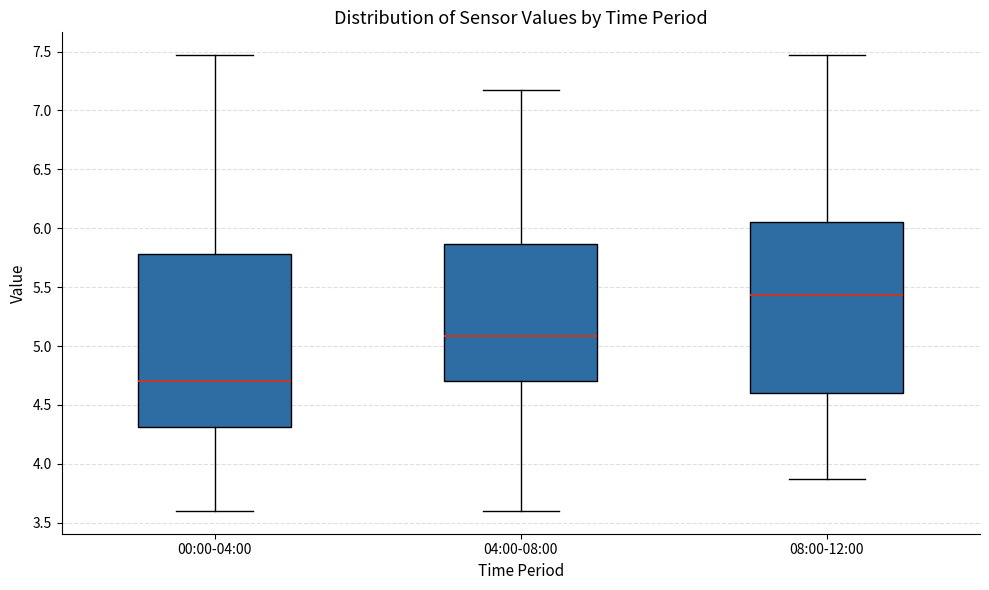

Reading left to right, read every box against the y-axis: the position of its median line, the range the box covers, and the ends of its whiskers. The values are not printed on the chart, so give them approximately, as read against the axis.

00:00-04:00: median 4.70, box 4.30 to 5.80, whiskers 3.60 to 7.45
04:00-08:00: median 5.10, box 4.70 to 5.85, whiskers 3.60 to 7.15
08:00-12:00: median 5.45, box 4.60 to 6.05, whiskers 3.85 to 7.45